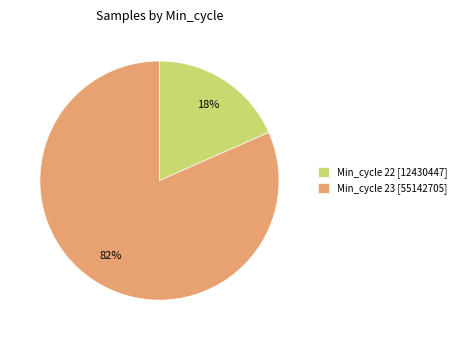

True or false: Min_cycle 22 [12430447] accounts for 31% of the total.

False